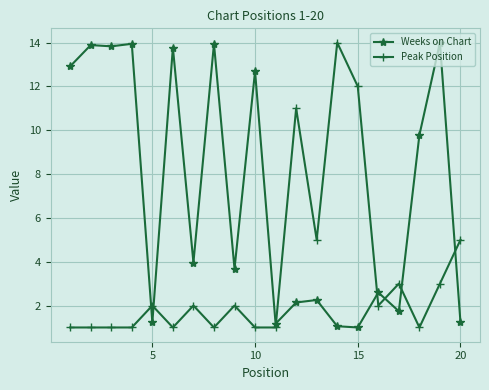

What is the average value of the Peak Position series?

3.5